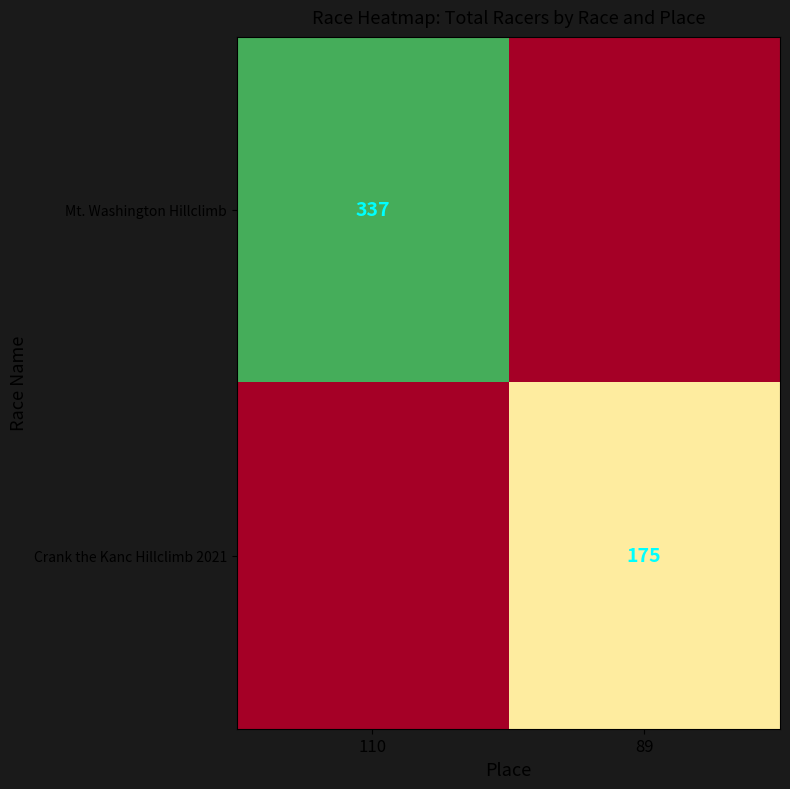

Is it true that Mt. Washington Hillclimb equals 233 at 110?

False